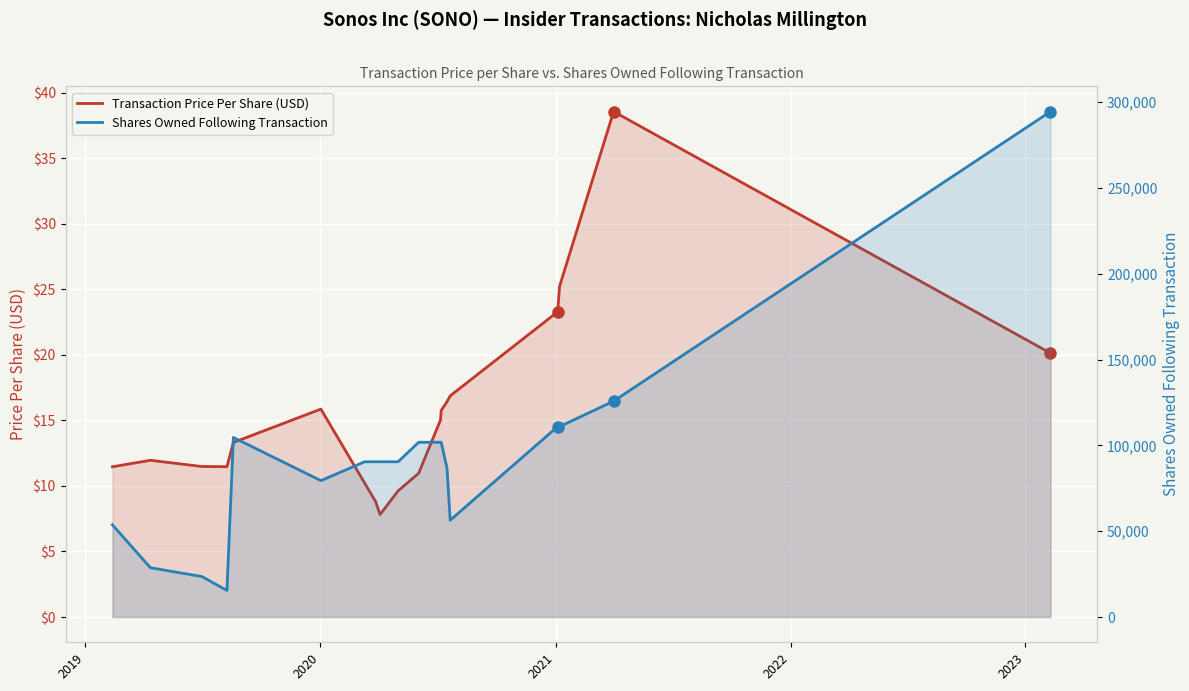

What is the sum of all Shares Owned Following Transaction values?

1758738.0